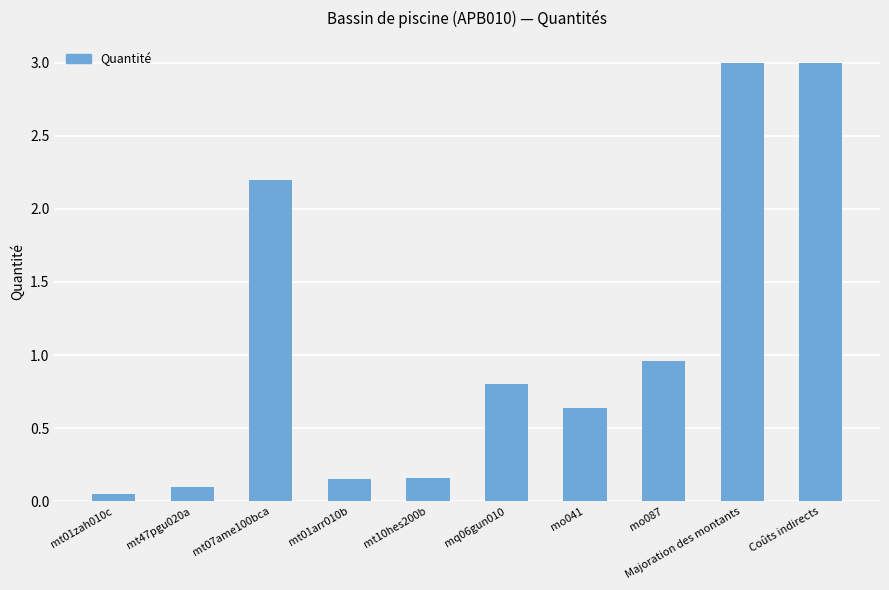

At which label is the value closest to 1?

mo087